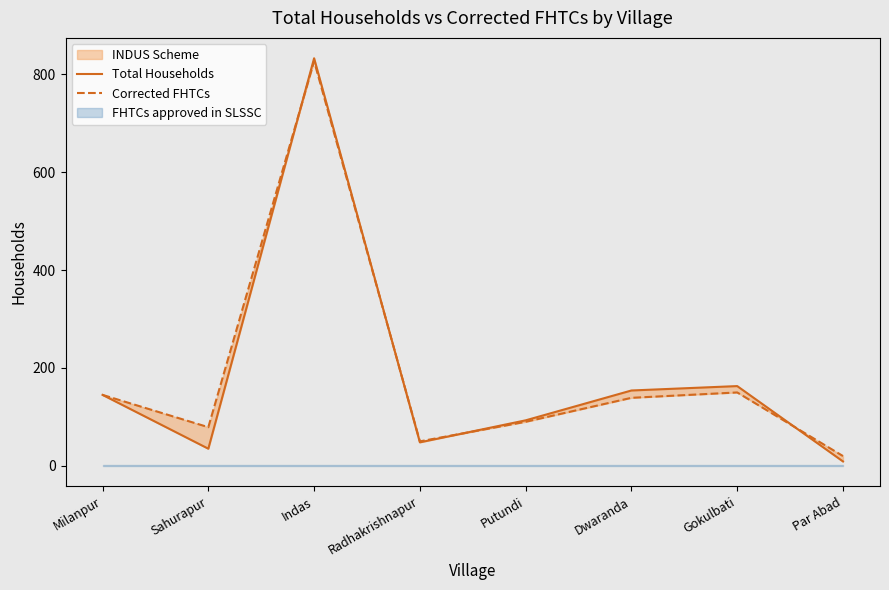

List the labels in order of Total Households value, largest first.

Indas, Gokulbati, Dwaranda, Milanpur, Putundi, Radhakrishnapur, Sahurapur, Par Abad